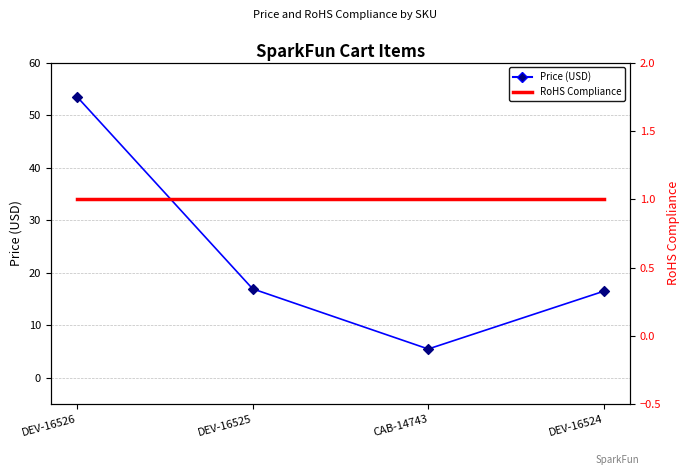

What is the total value across all series at DEV-16524?

17.5